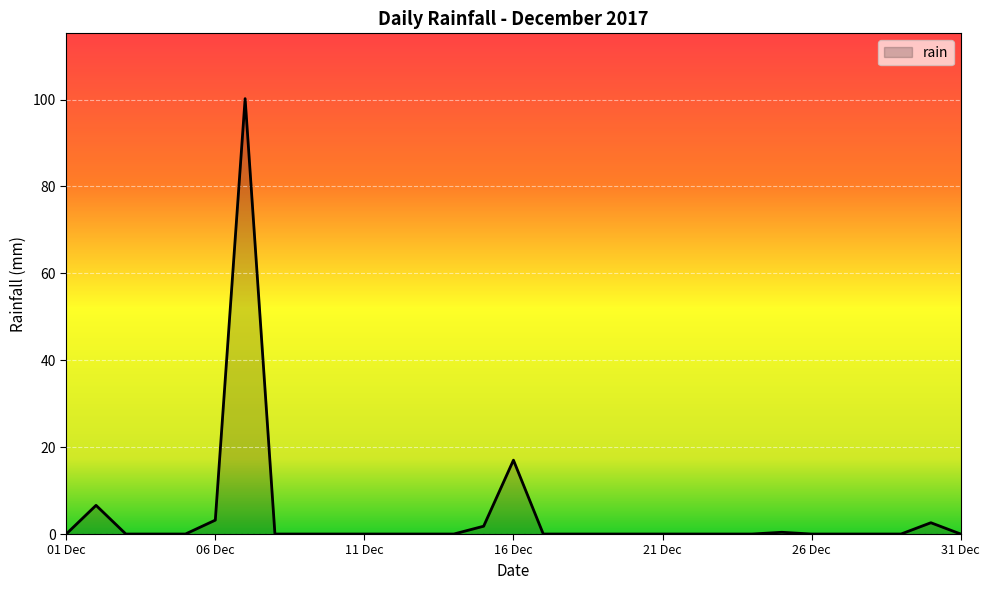

What is the average value?

4.3